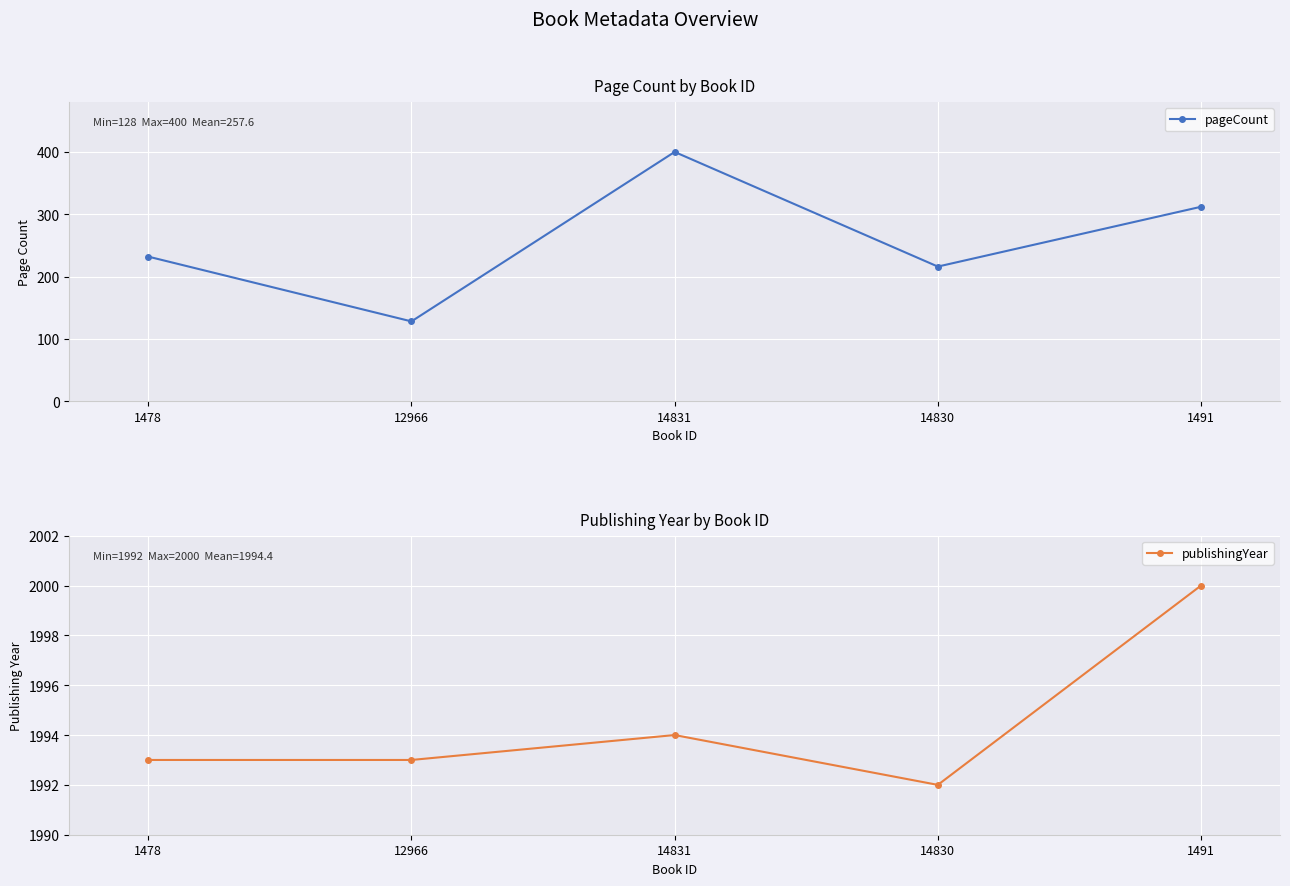

Where is the first local maximum for publishingYear?

14831